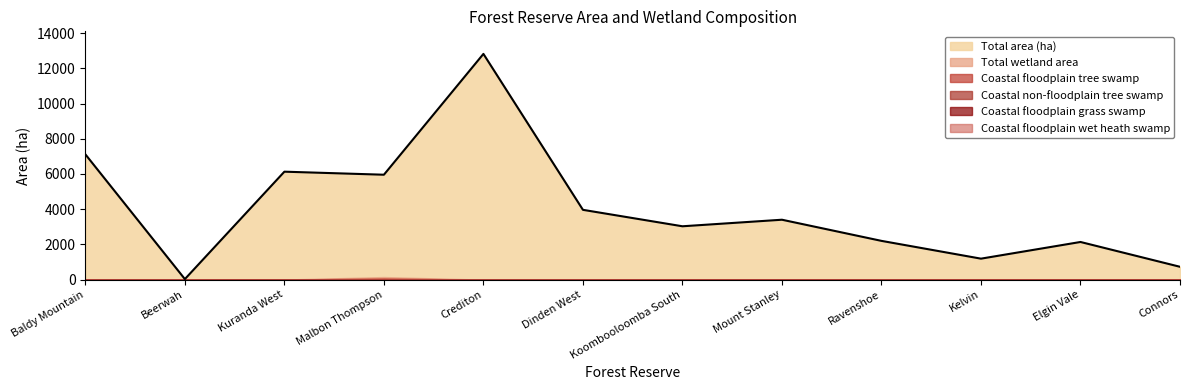

True or false: Coastal floodplain wet heath swamp has more than 0 points higher than both neighbors.

True